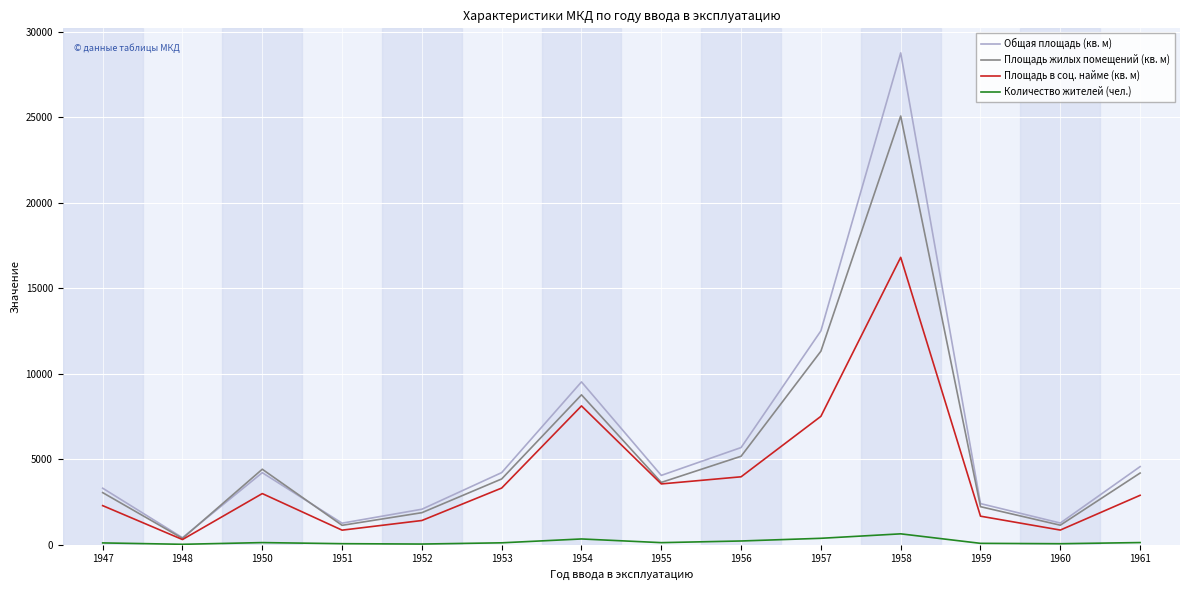

Is the value of Общая площадь (кв. м) at 1959 greater than the value of Площадь жилых помещений (кв. м) at 1954?

No